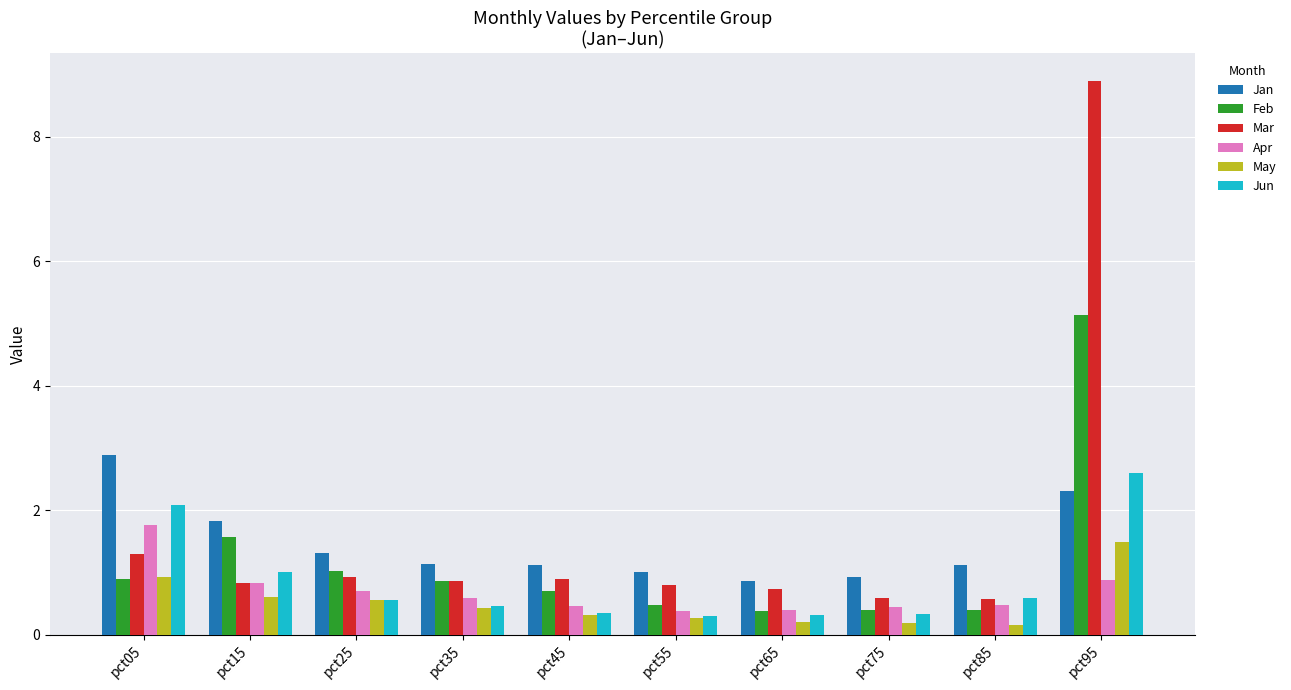

Where does the Jan series first go above 1?

pct05